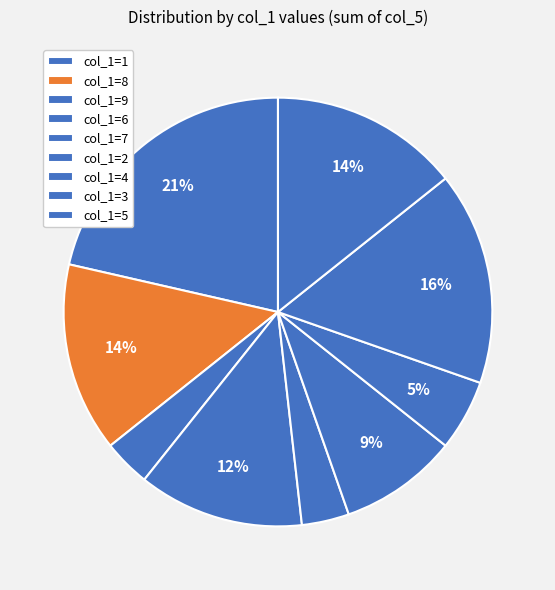

How many slices are in this pie chart?

9